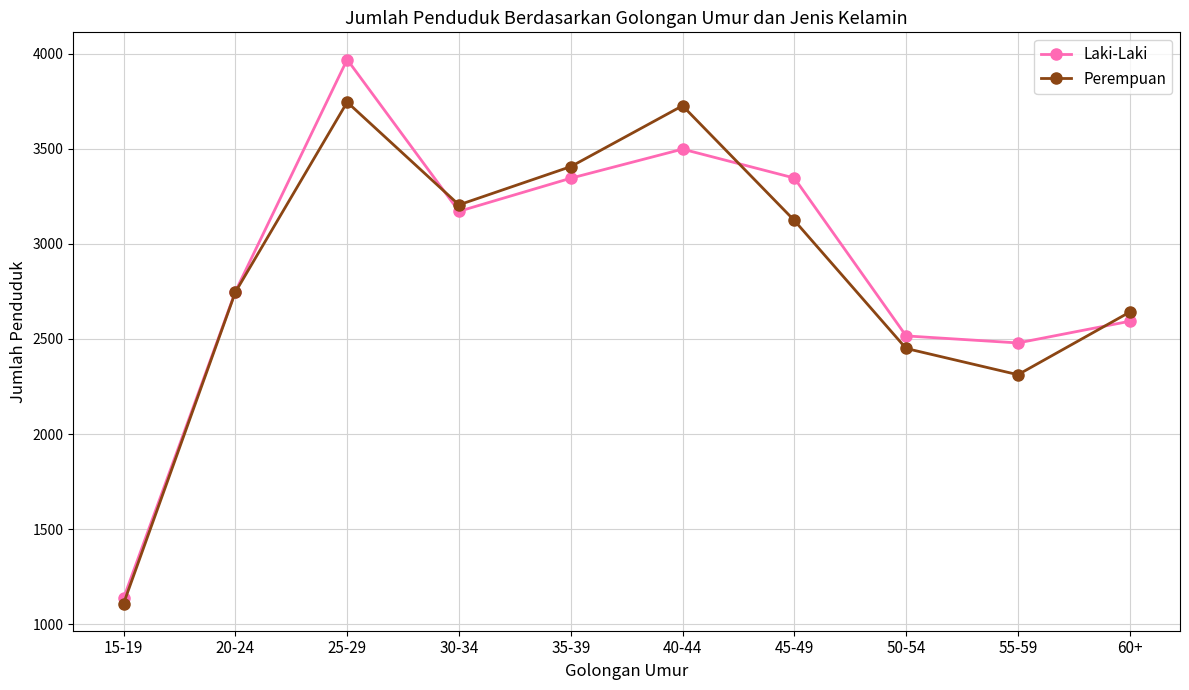

List the series in order of their peak value, lowest first.

Perempuan, Laki-Laki